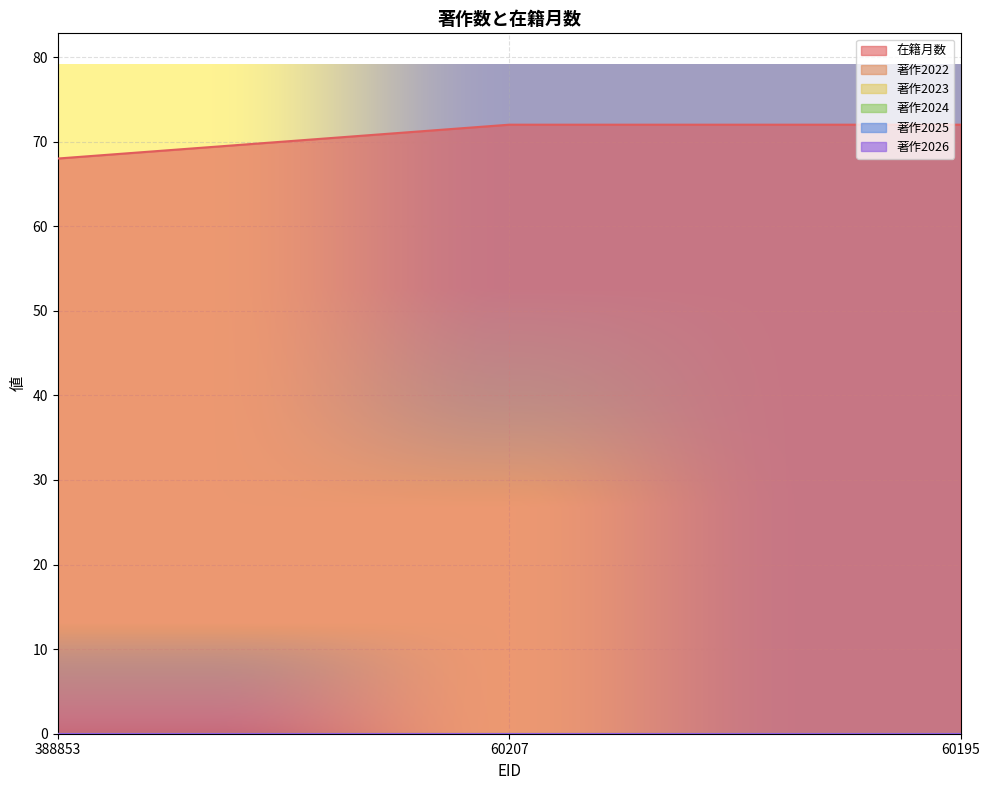

What are all the series names shown in the legend?

在籍月数, 著作2022, 著作2023, 著作2024, 著作2025, 著作2026